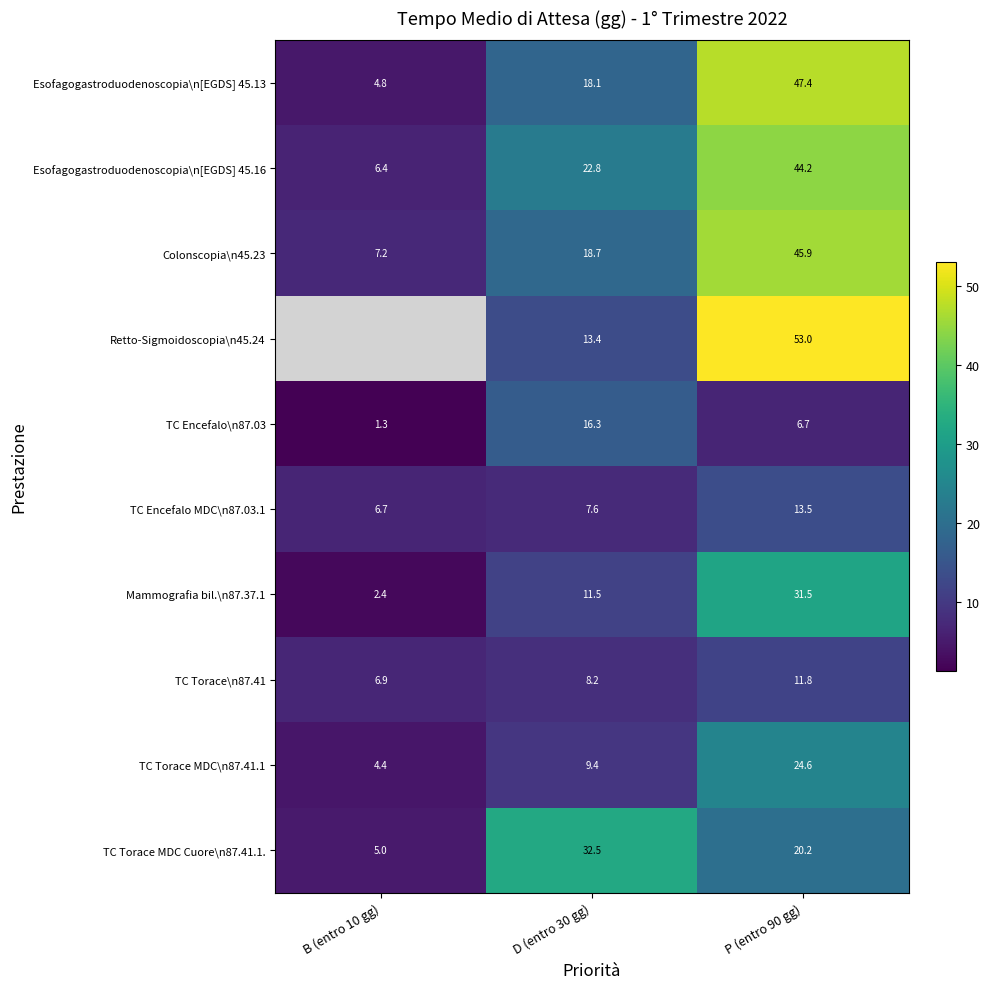

Which series has the widest spread of values?

Esofagogastroduodenoscopia\n[EGDS] 45.13